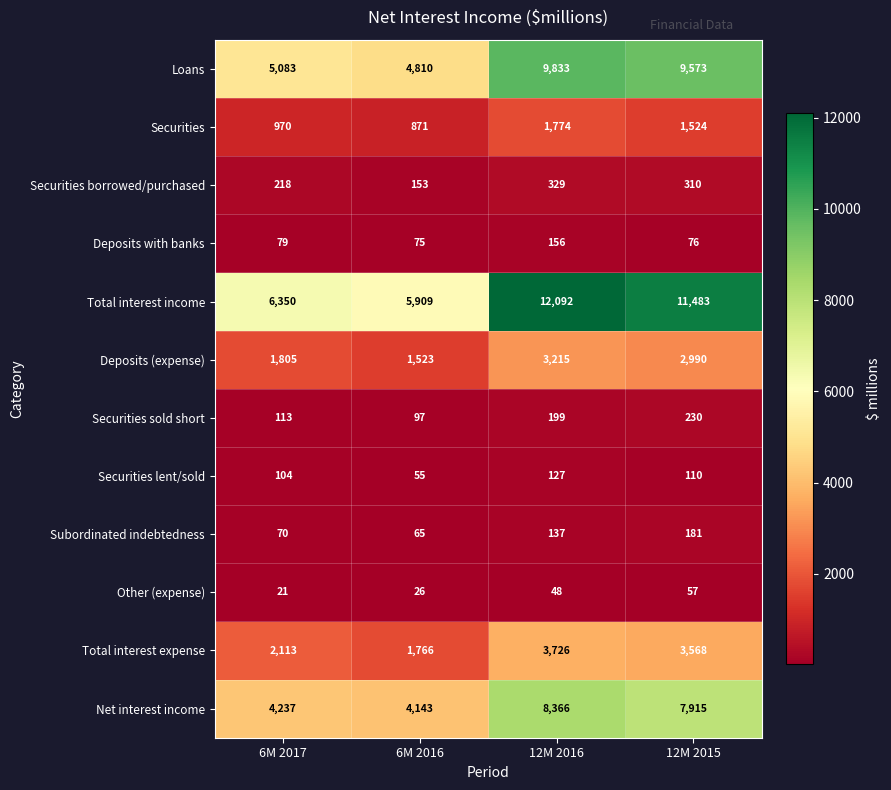

At which category is the sum across all series the highest?

12M 2016